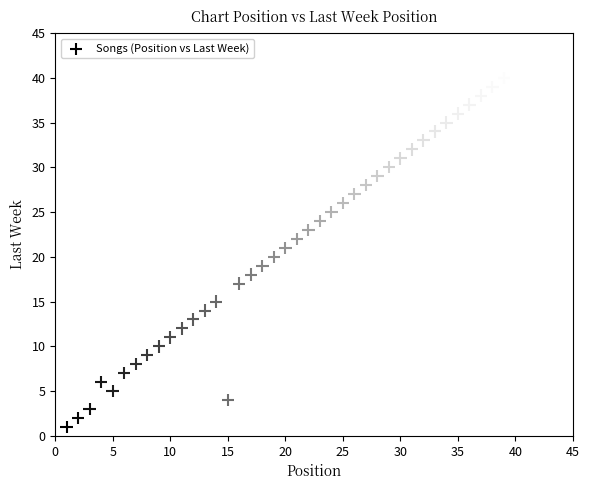

What is the range of X values (max minus min)?

39